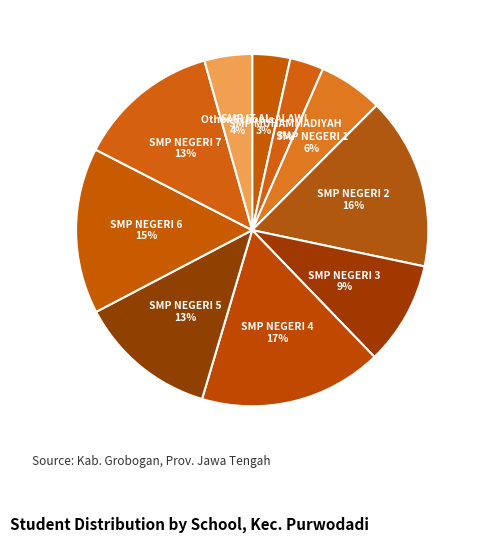

Count the number of slices in the pie.

10